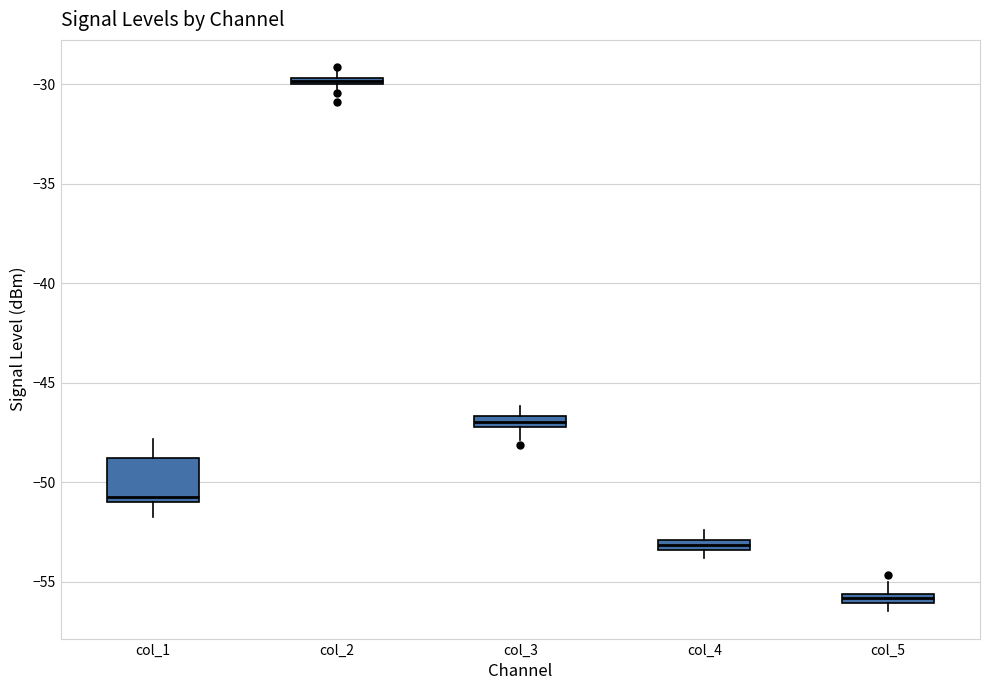

Where does the lower whisker of the box for col_3 end on the y-axis? The values are not printed on the chart, so give them approximately, as read against the axis.

-48.0